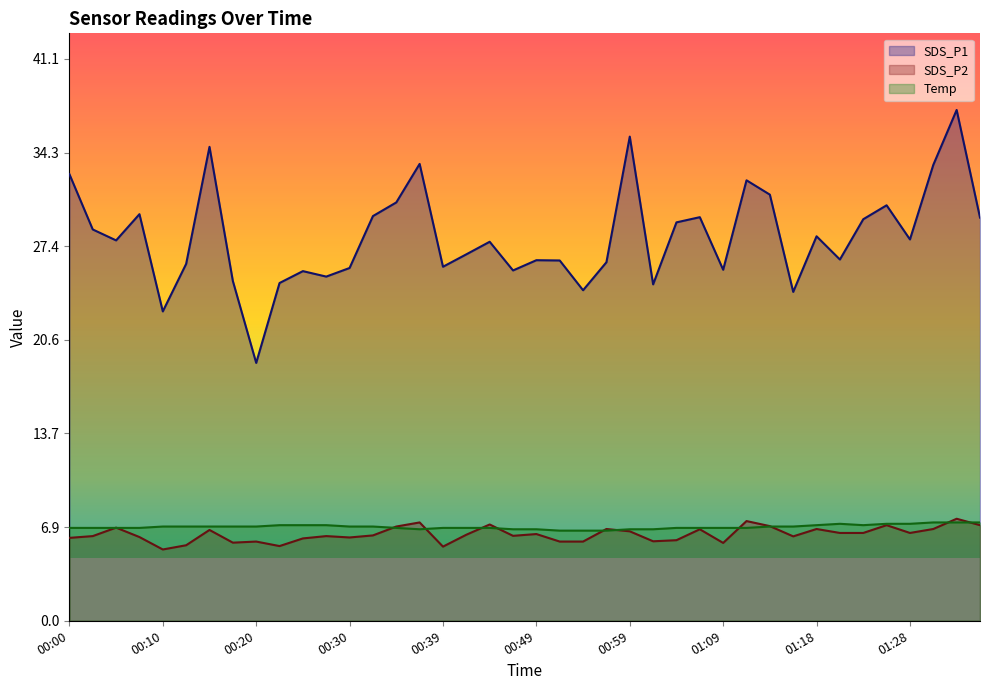

Count the number of data series in this chart.

3